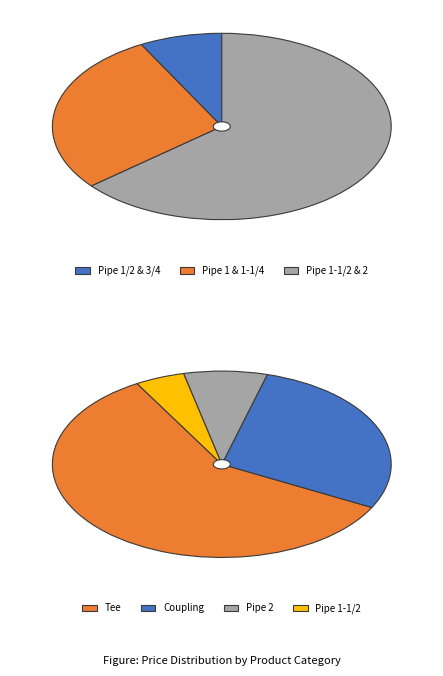

True or false: Pipe 1 accounts for 9% of the total.

False